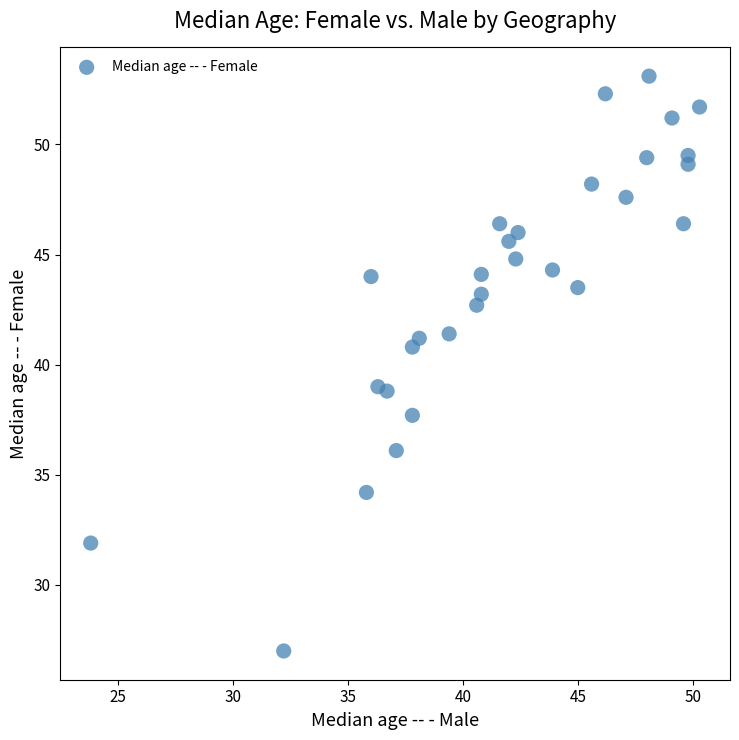

What is the range of Y values (max minus min)?

26.1